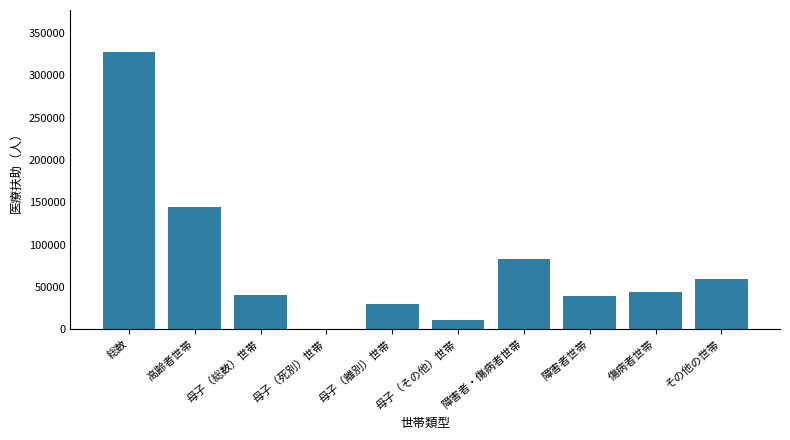

True or false: the data shows 10499 at 母子（その他）世帯.

True